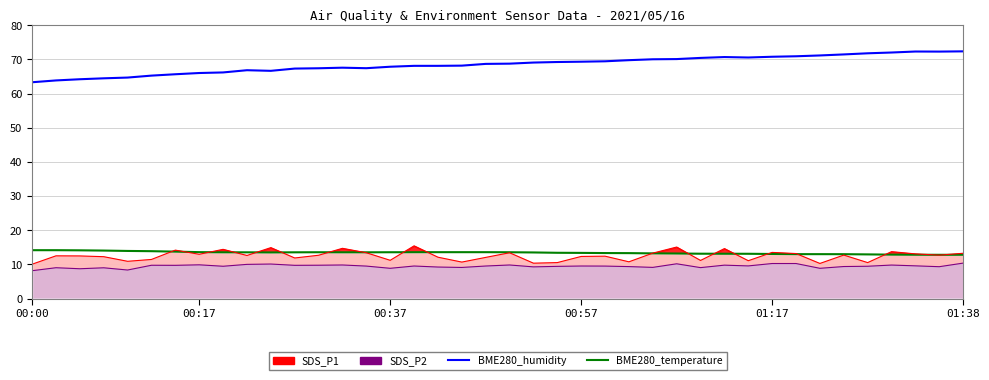

What is the difference between the second highest and minimum values in the BME280_temperature series?

1.3